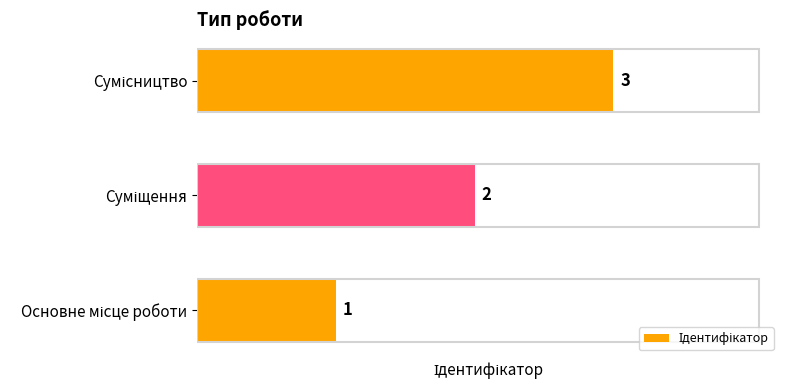

How many series are shown in this chart?

1